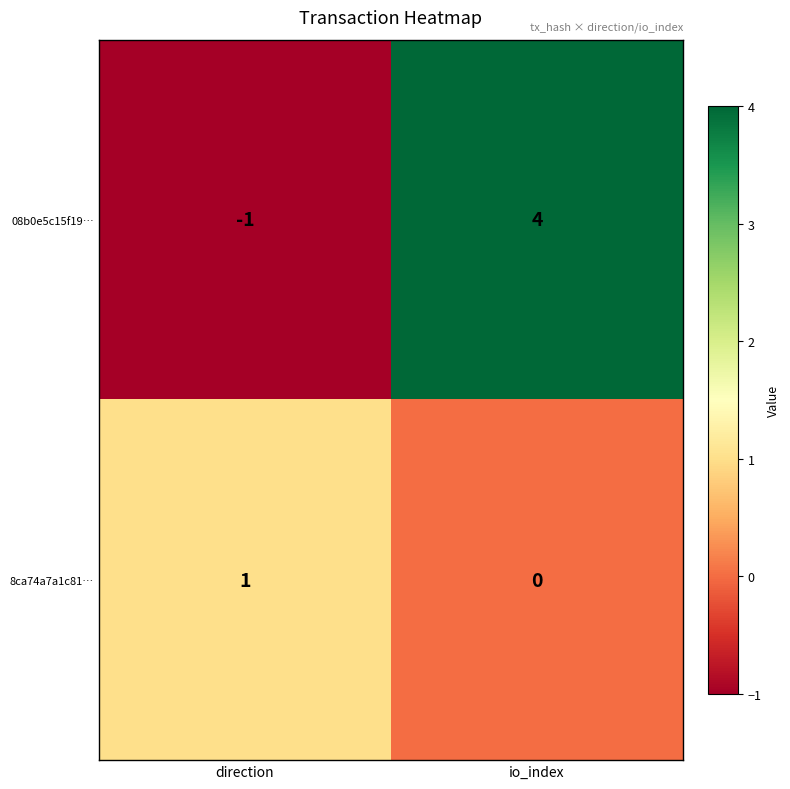

The 8ca74a7a1c81… series shows 1 at direction. True or false?

True